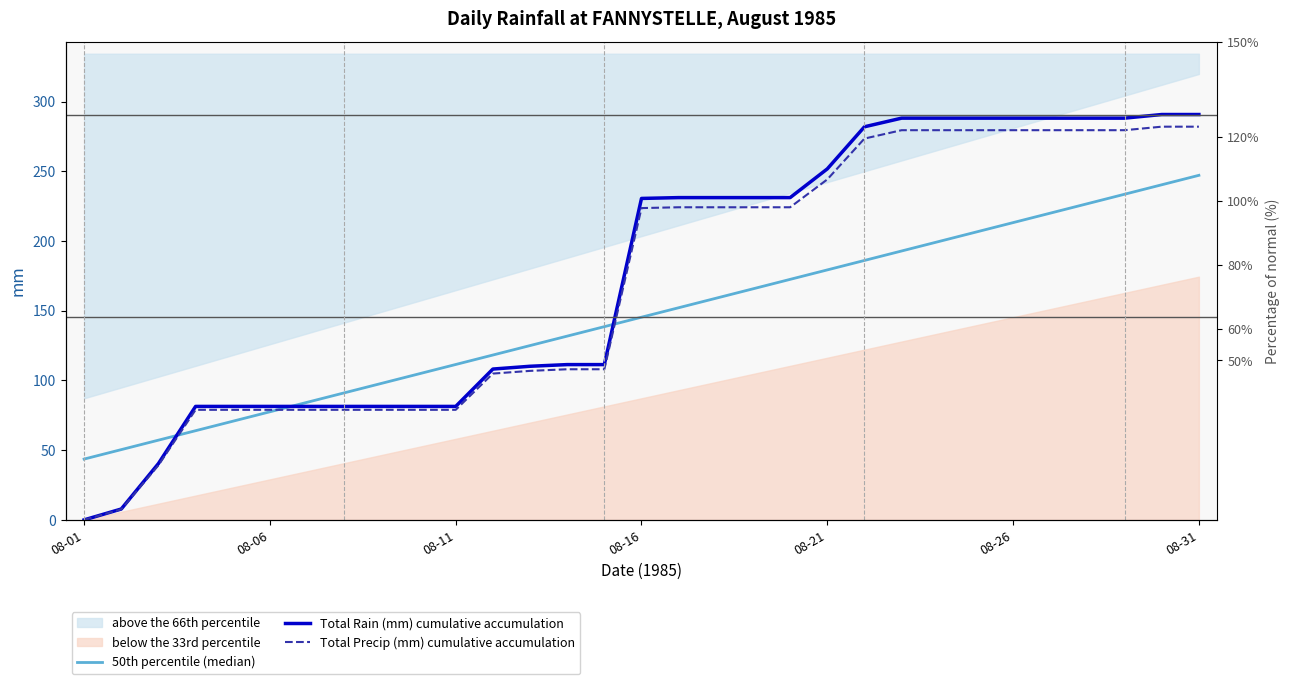

At which category is the sum across all series the highest?

08-31